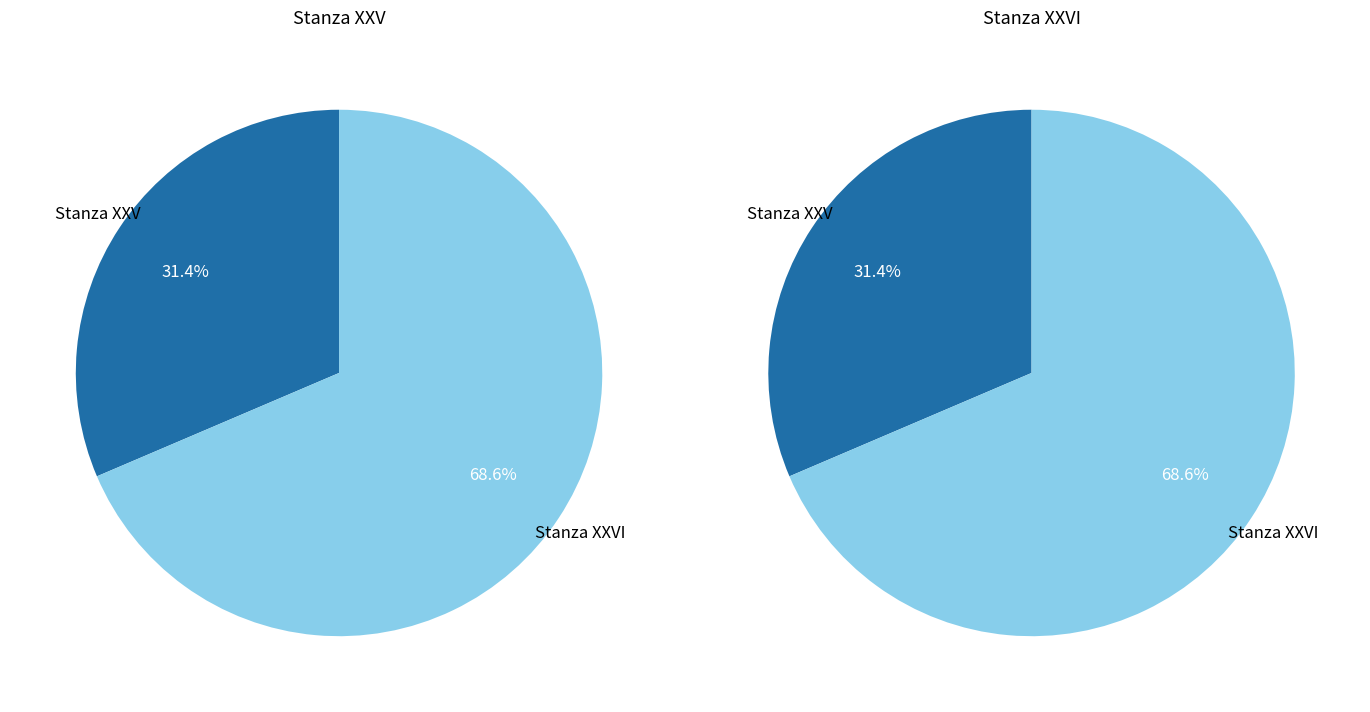

Rank the categories by value from lowest to highest.

Stanza XXV, Stanza XXVI